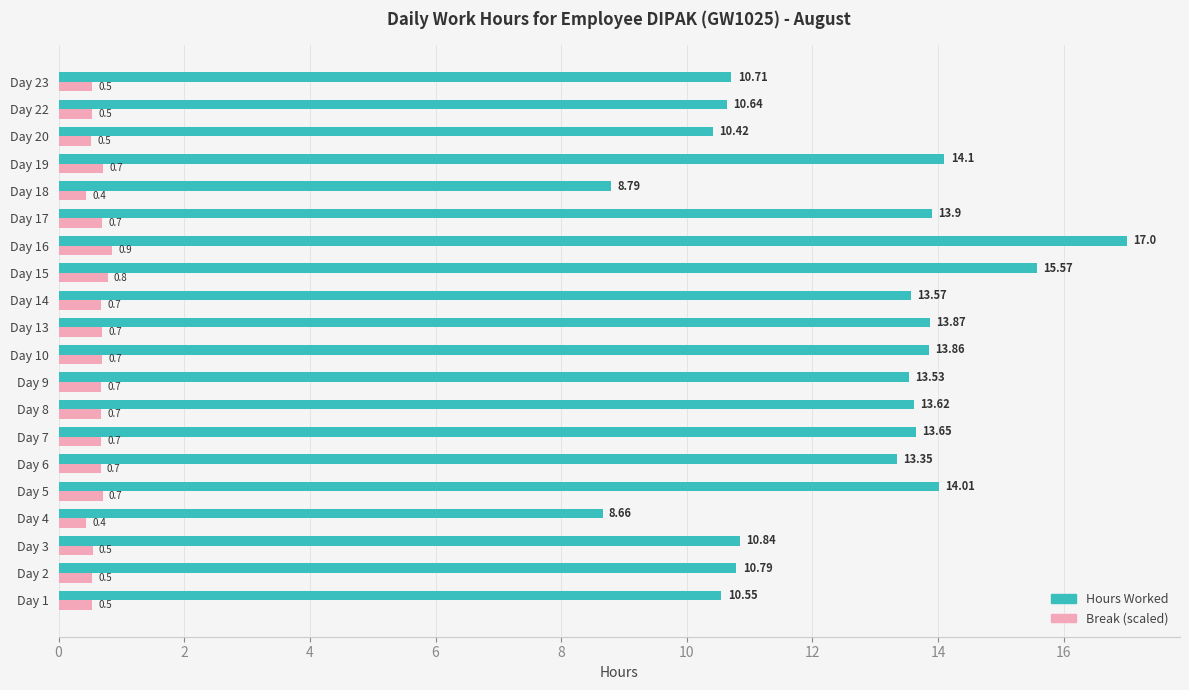

Rank the categories by Hours Worked value from lowest to highest.

Day 4, Day 18, Day 20, Day 1, Day 22, Day 23, Day 2, Day 3, Day 6, Day 9, Day 14, Day 8, Day 7, Day 10, Day 13, Day 17, Day 5, Day 19, Day 15, Day 16